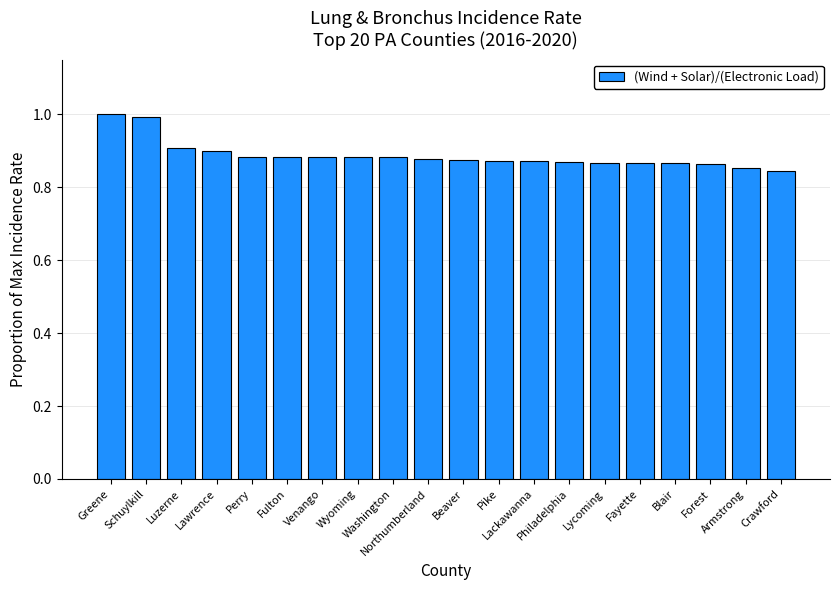

What is the maximum value shown in the chart?

1.0